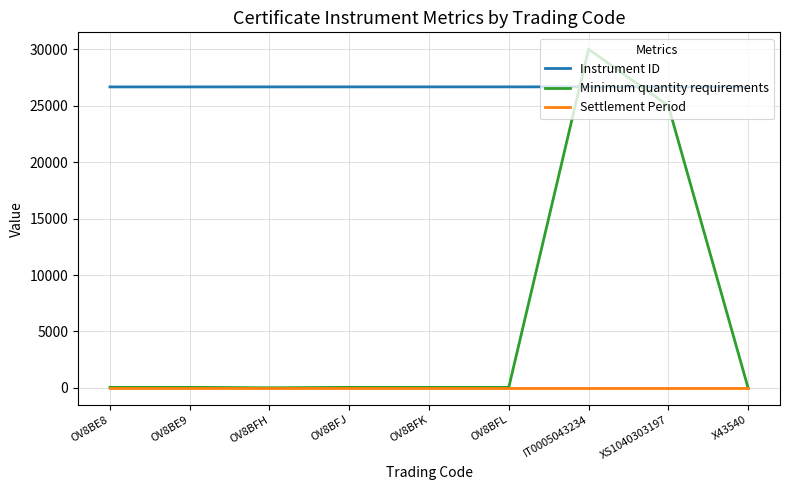

How many distinct data groups are displayed?

3